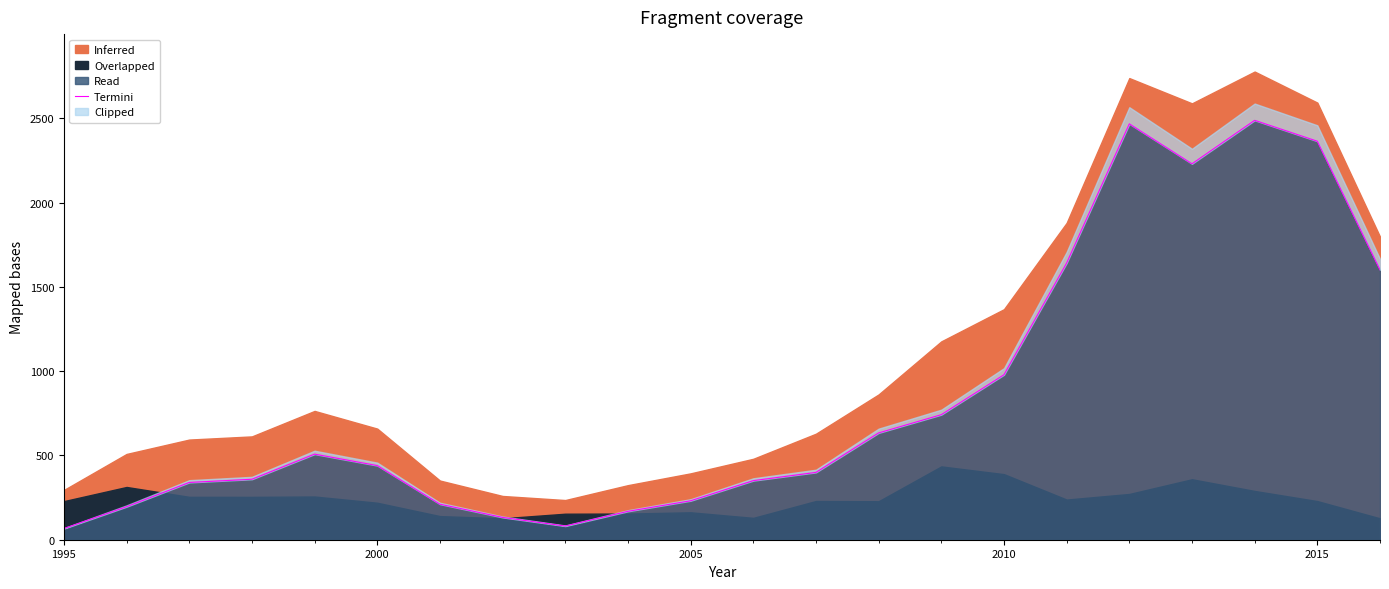

What is the highest value of the Read series?

2488.3